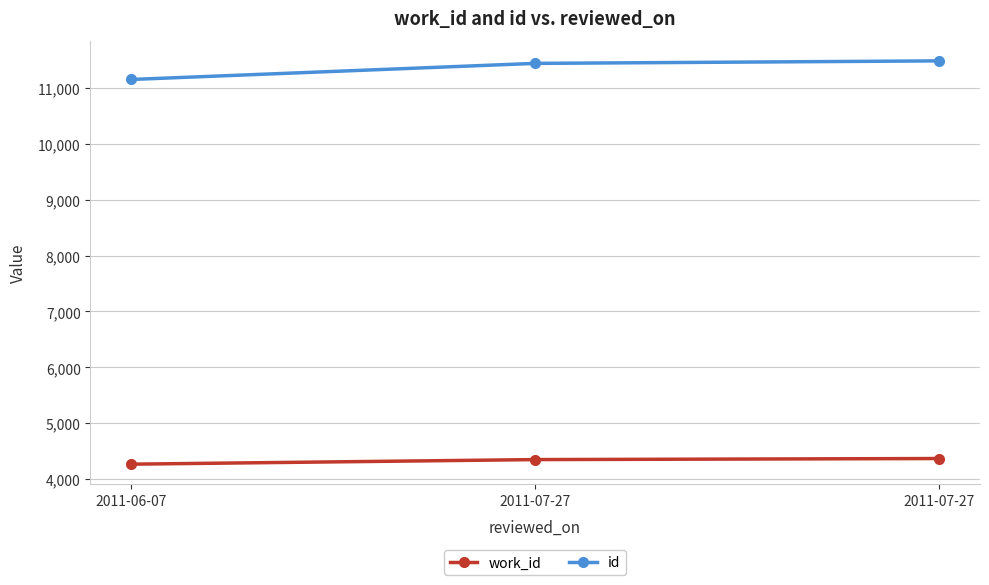

What is the sum of the id values at 2011-07-27 and 2011-06-07?

22586